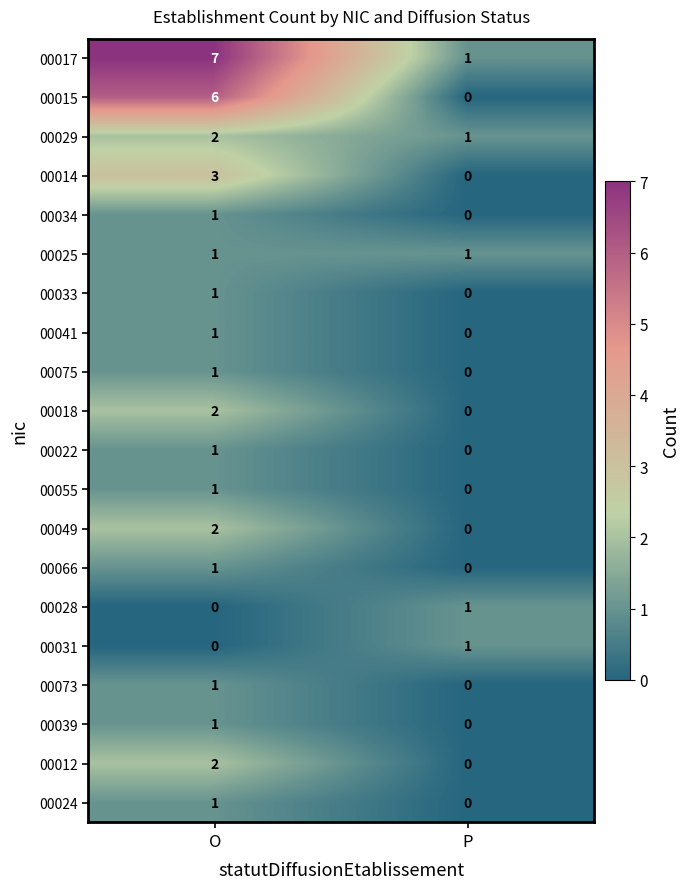

Which series has the largest total across all categories?

00017